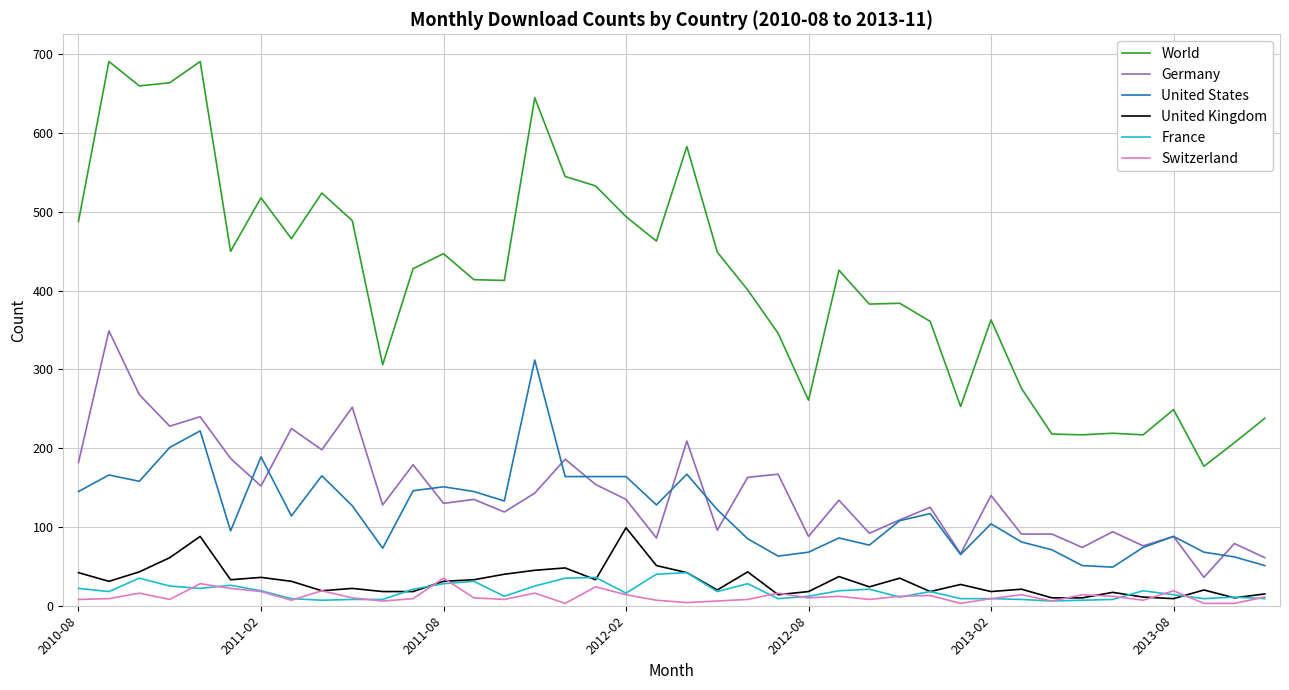

What is the greatest value displayed?

691